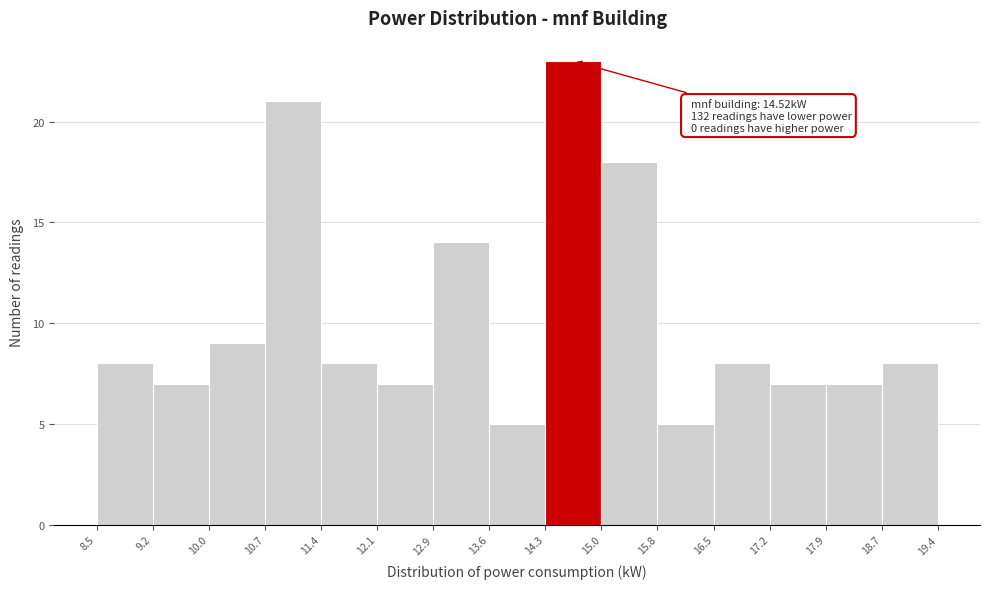

Over which range of the x-axis is the bar tallest?

14.3 to 15.0